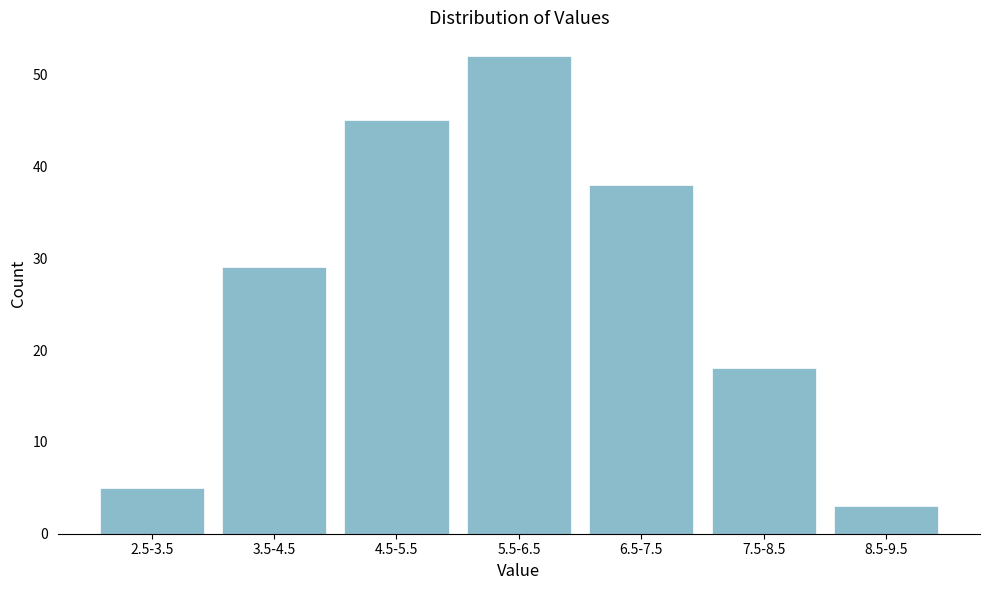

Reading left to right, extract all data points from this chart.

5	29	45	52	38	18	3